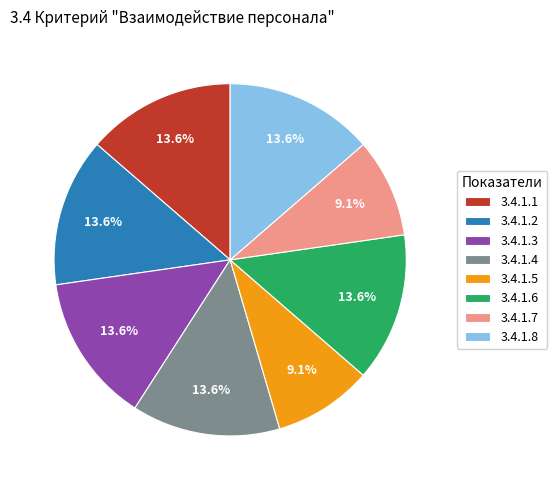

Is it true that 3.4.1.2 is 1% of the pie?

False